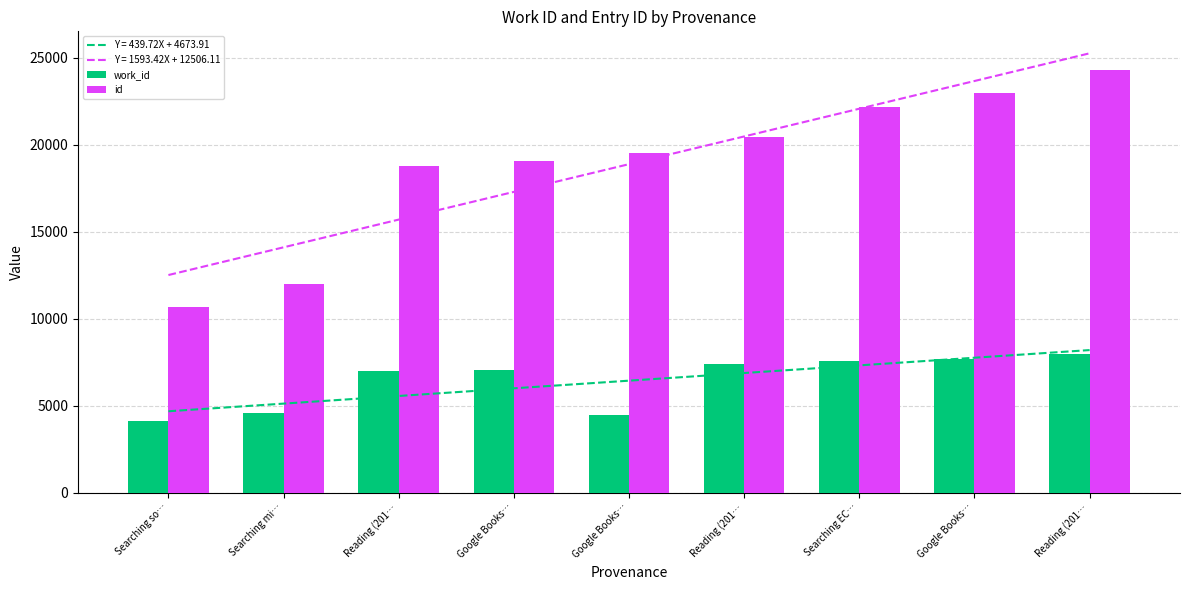

What are all the series names shown in the legend?

work_id, id